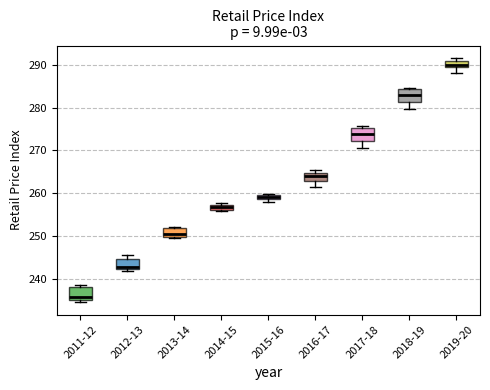

Where does the median line of the box for 2016-17 sit on the y-axis? The values are not printed on the chart, so give them approximately, as read against the axis.

264